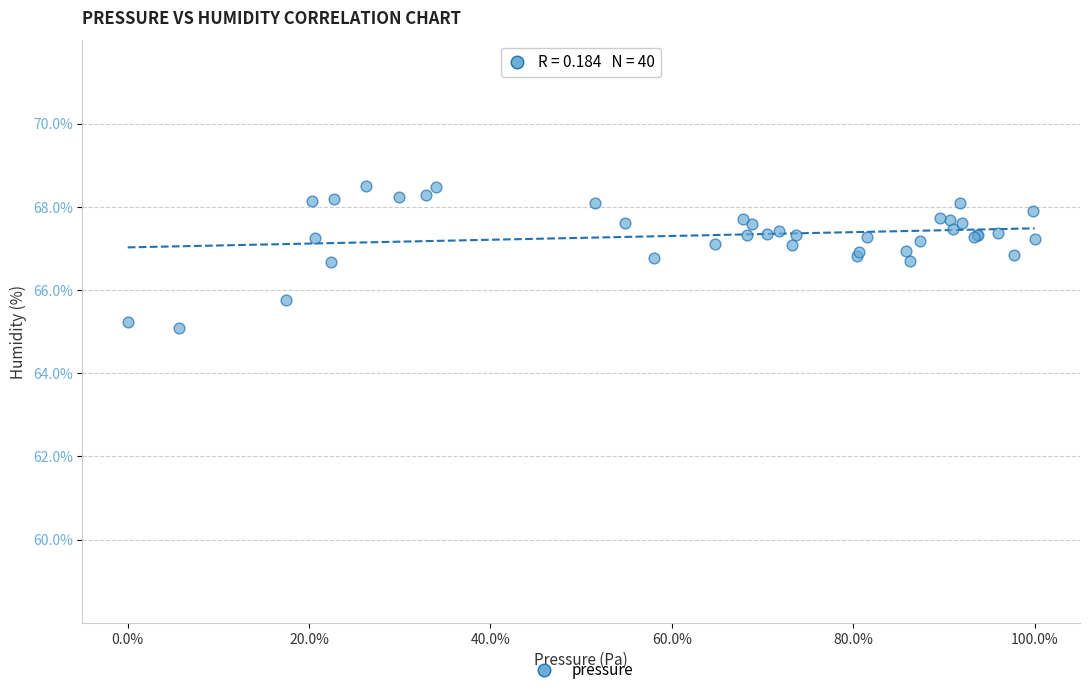

What Y value in the scatter plot is closest to 66?

65.8